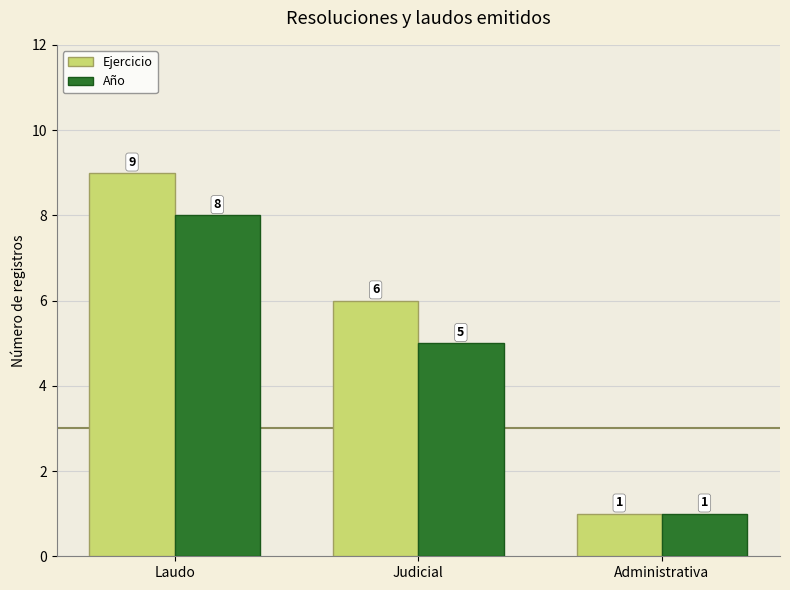

The value of Año at Laudo is 8. True or false?

True